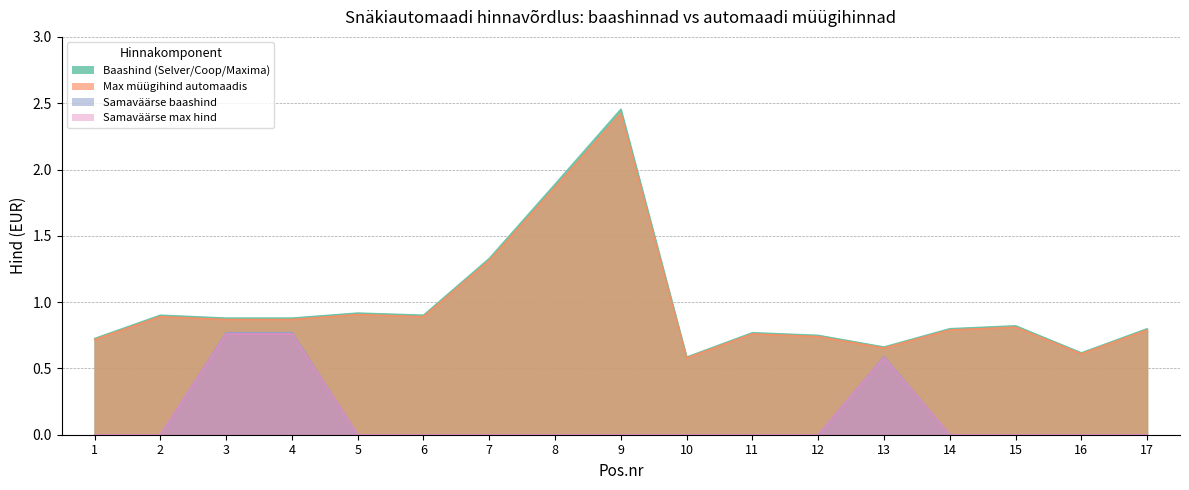

Count the number of data series in this chart.

4